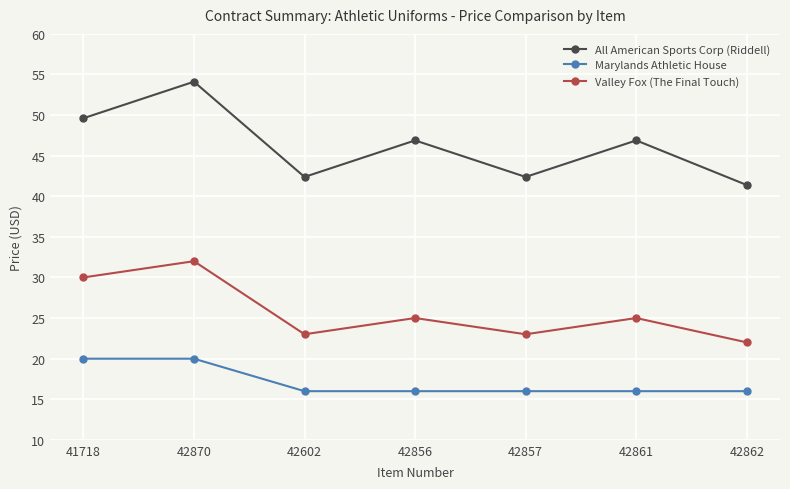

Which series has the largest total across all categories?

All American Sports Corp (Riddell)